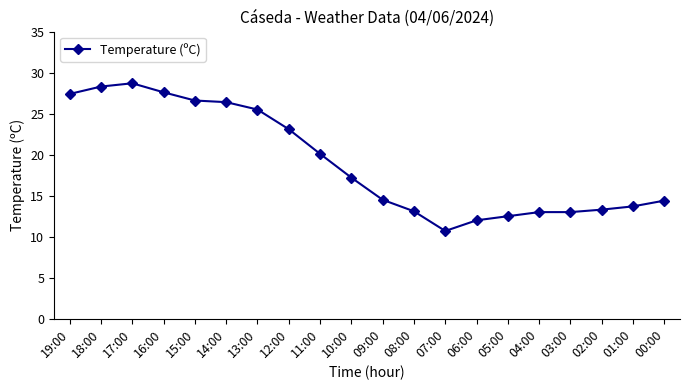

Where is the data nearest to the value 19?

11:00